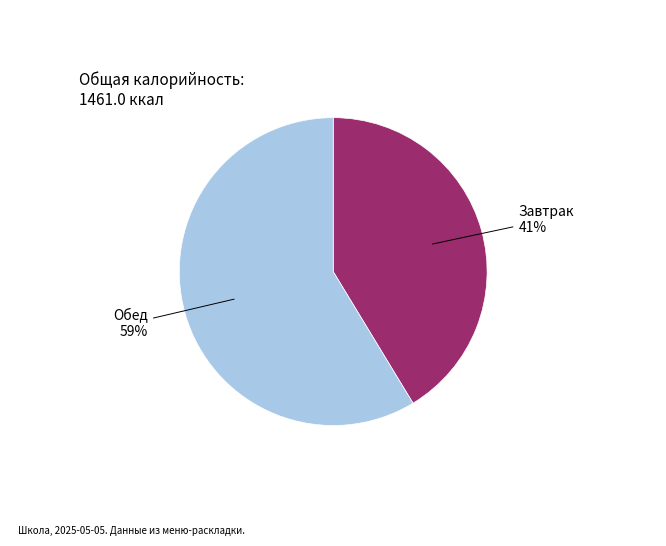

To the nearest percent, what is the average slice percentage?

50%